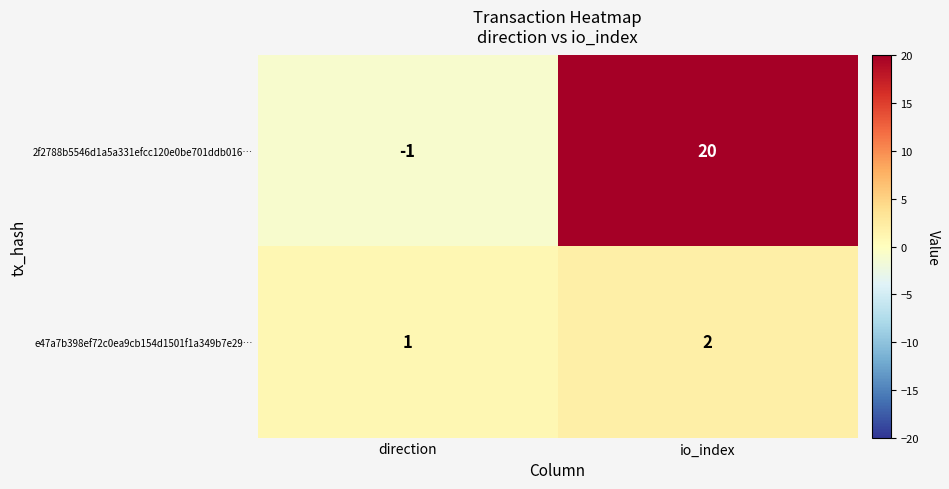

What is the sum of the e47a7b398ef72c0ea9cb154d1501f1a349b7e29… values at io_index and direction?

3